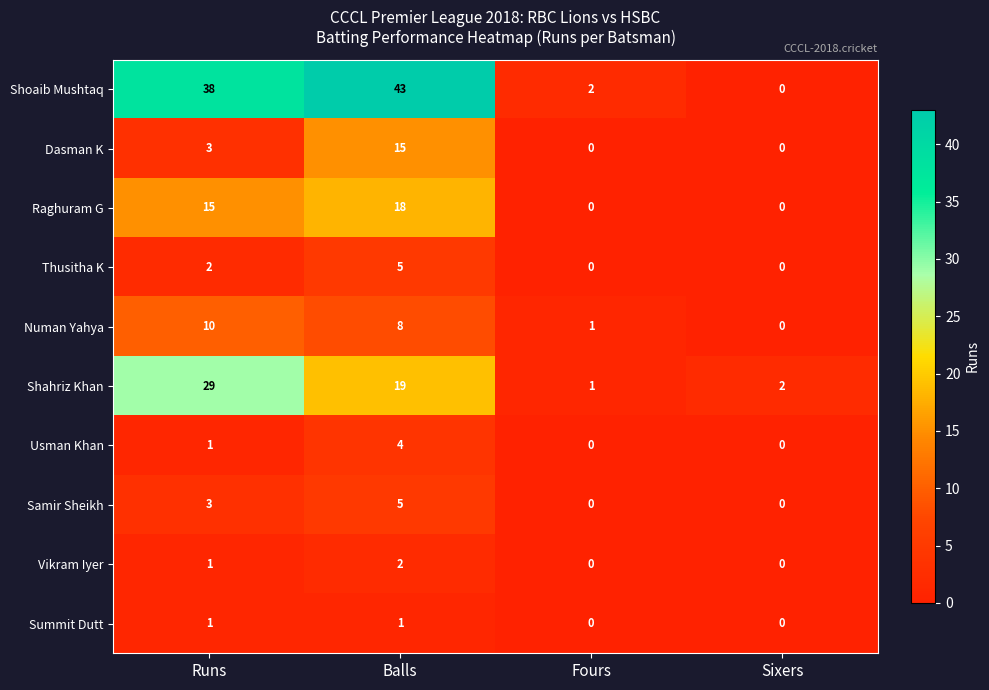

Count the Raghuram G values in the range 0 to 18.

4